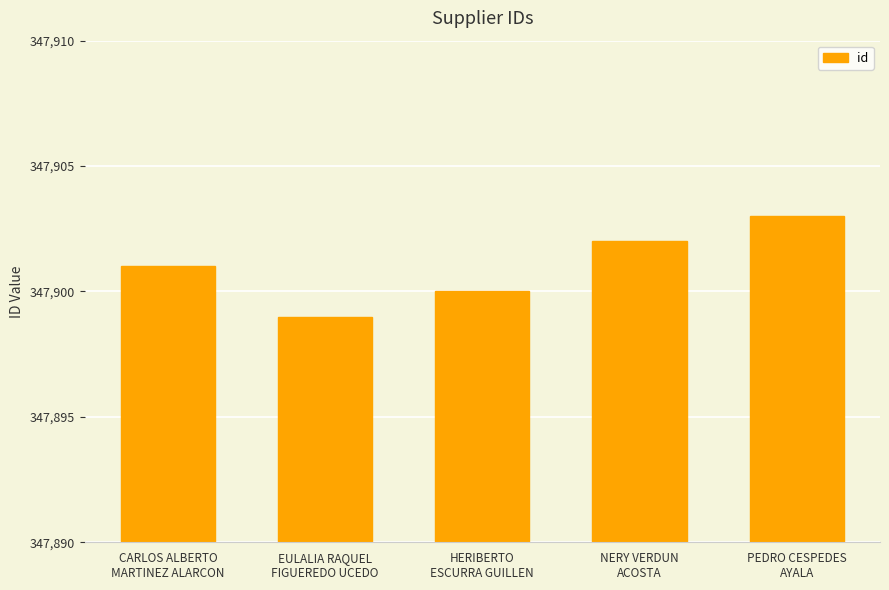

What is the difference between the maximum and minimum values?

4